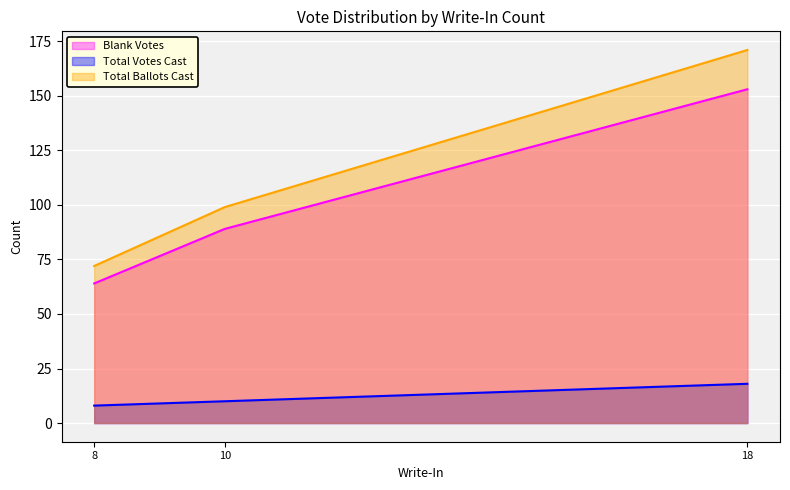

Read the Blank Votes value at 8, to the nearest 5.

65